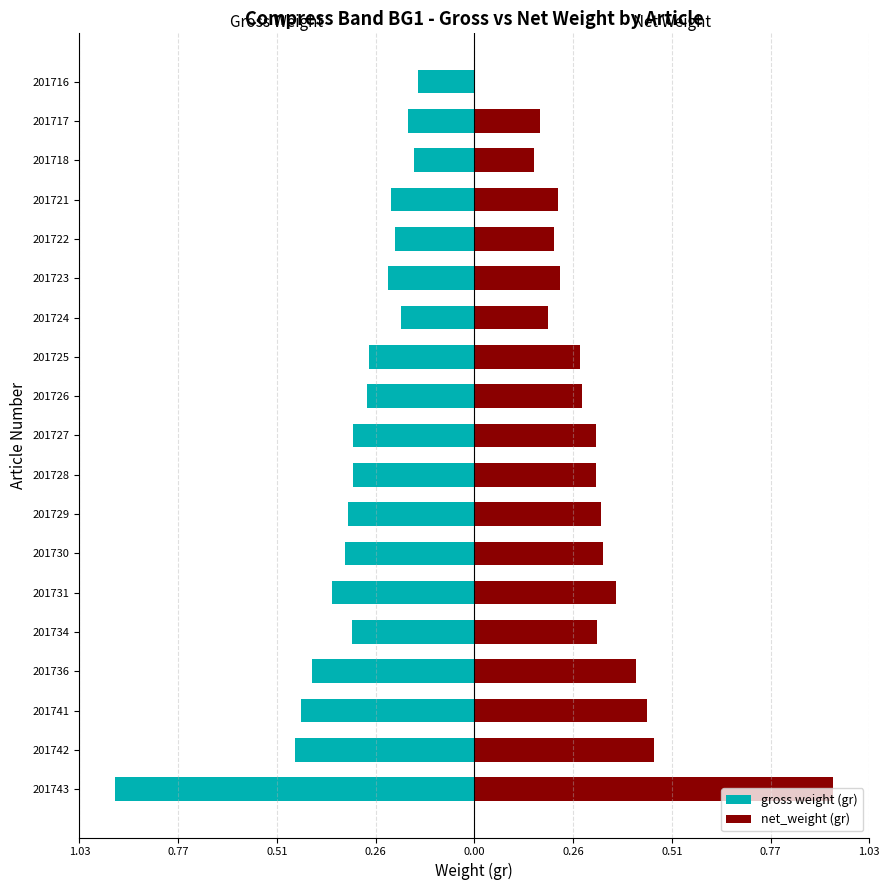

What is the minimum value shown in the chart?

-0.9